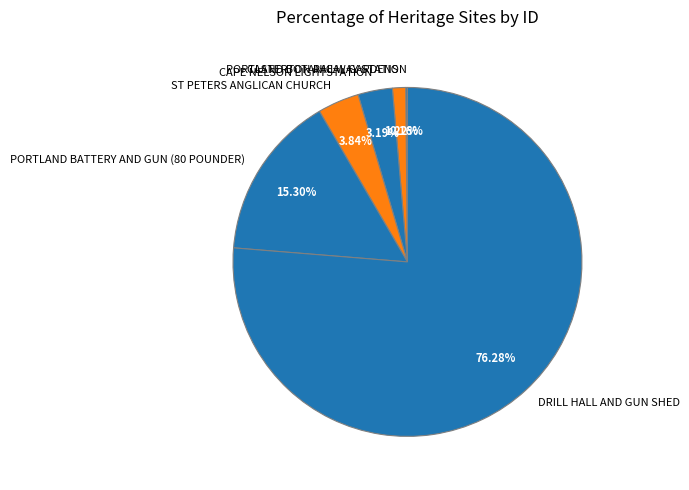

Approximately how many times larger is the value at PORTLAND BATTERY AND GUN (80 POUNDER) compared to CAPE NELSON LIGHTSTATION?

4.8